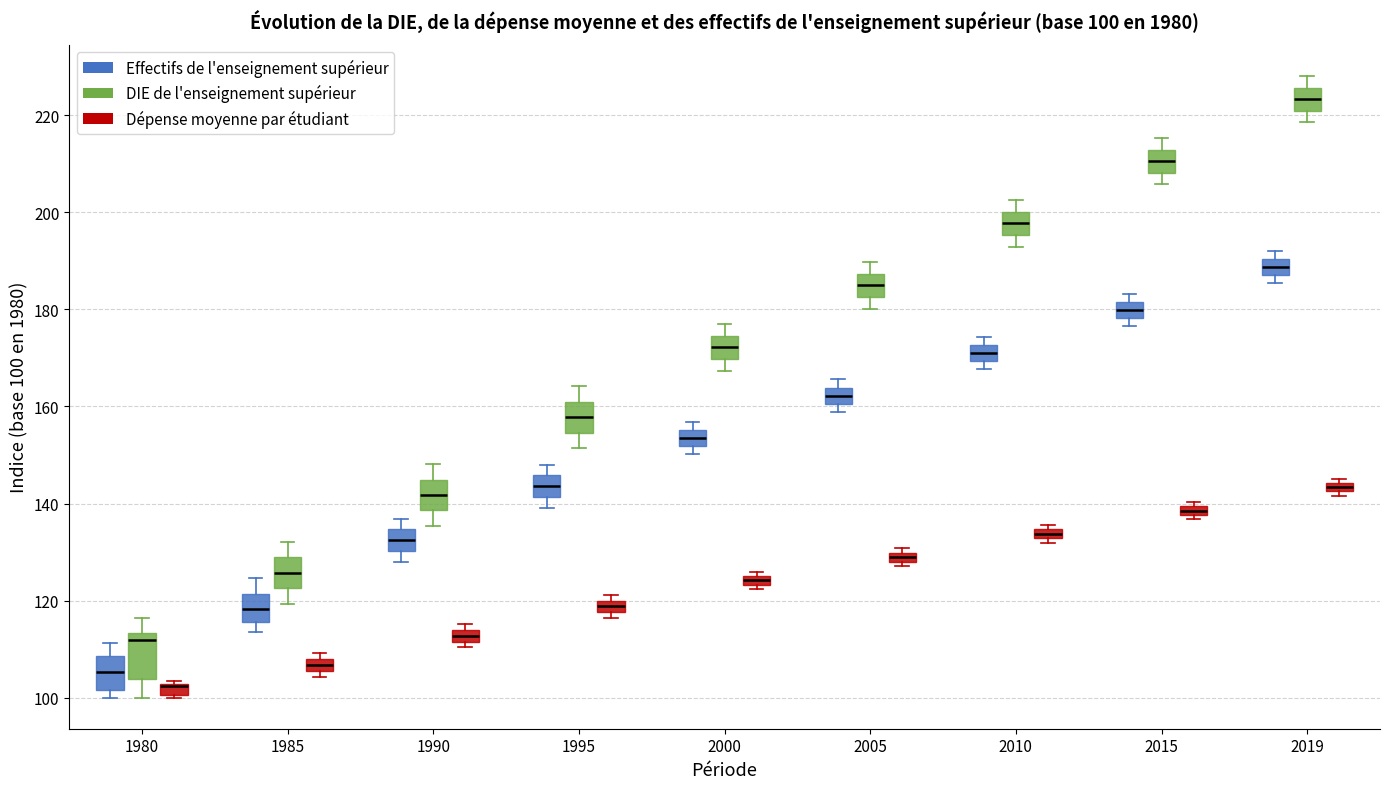

Which box has the lowest median line?

1980 (Dépense moyenne par étudiant)